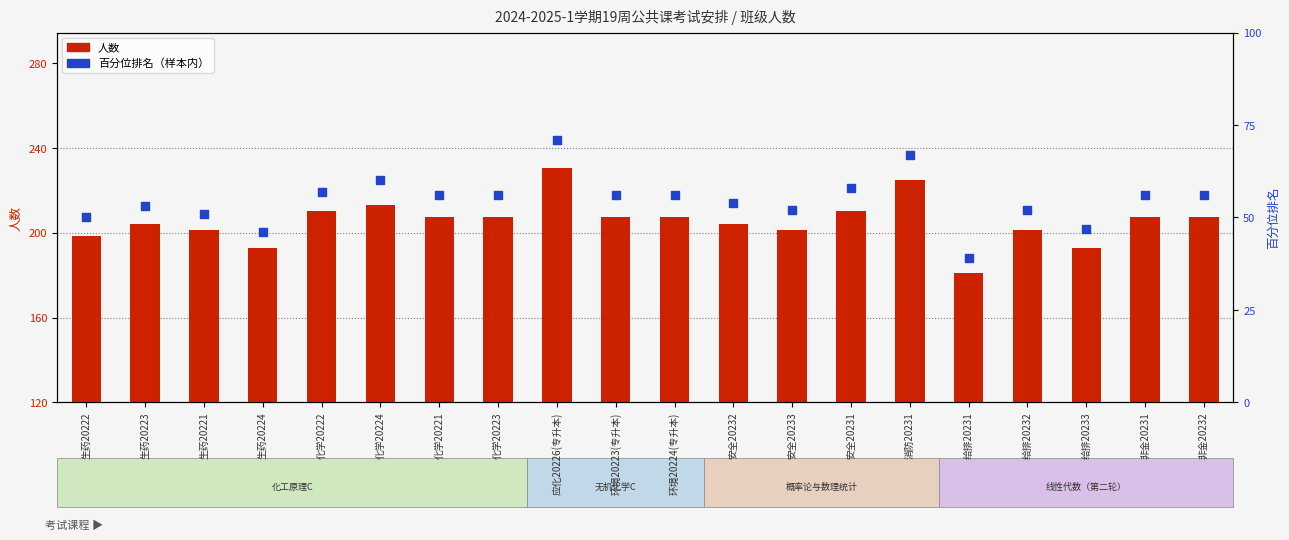

What is the total value across all series at 应化20226(专升本)?

109